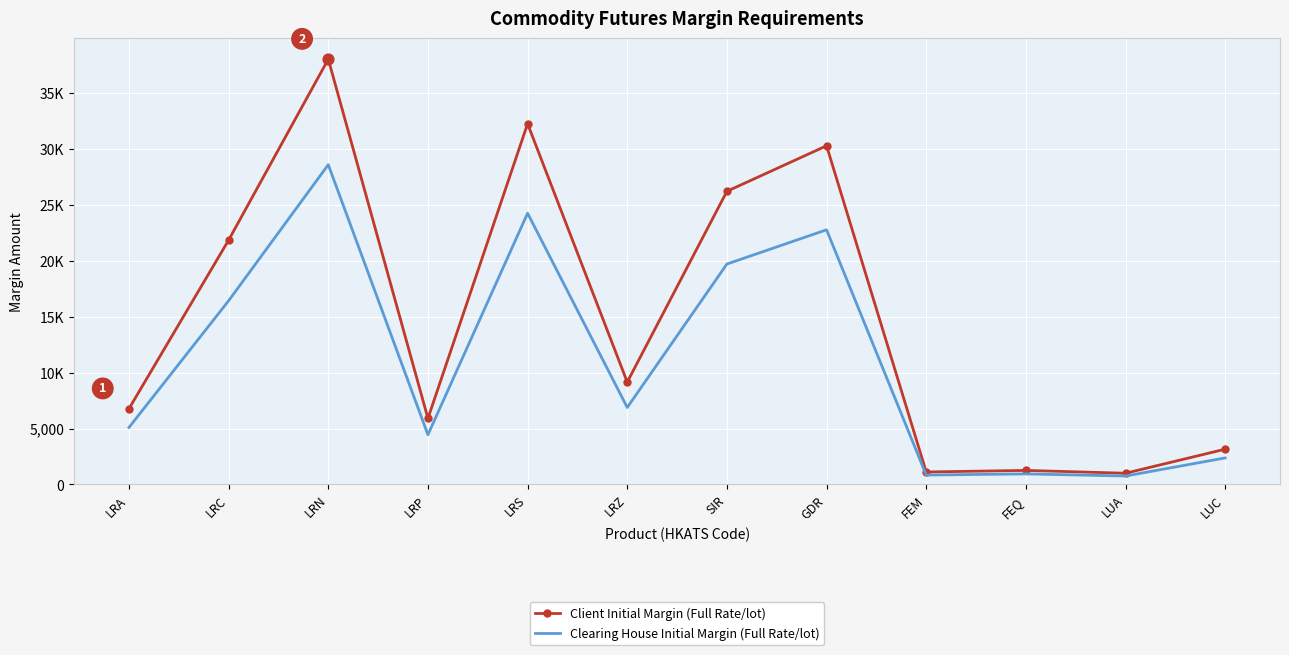

What are all the series names shown in the legend?

Client Initial Margin (Full Rate/lot), Clearing House Initial Margin (Full Rate/lot)